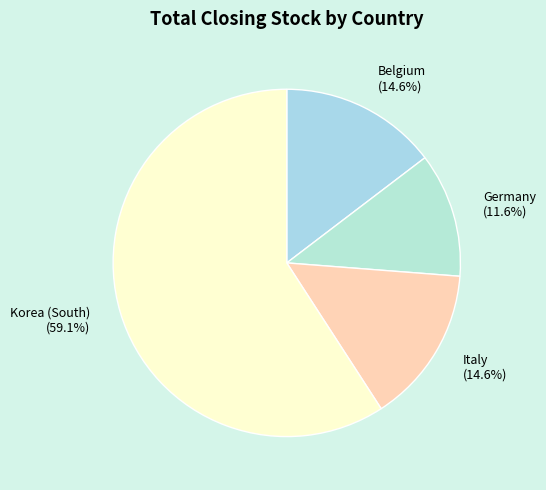

Combined, do Italy and Korea (South) account for over 50%?

Yes